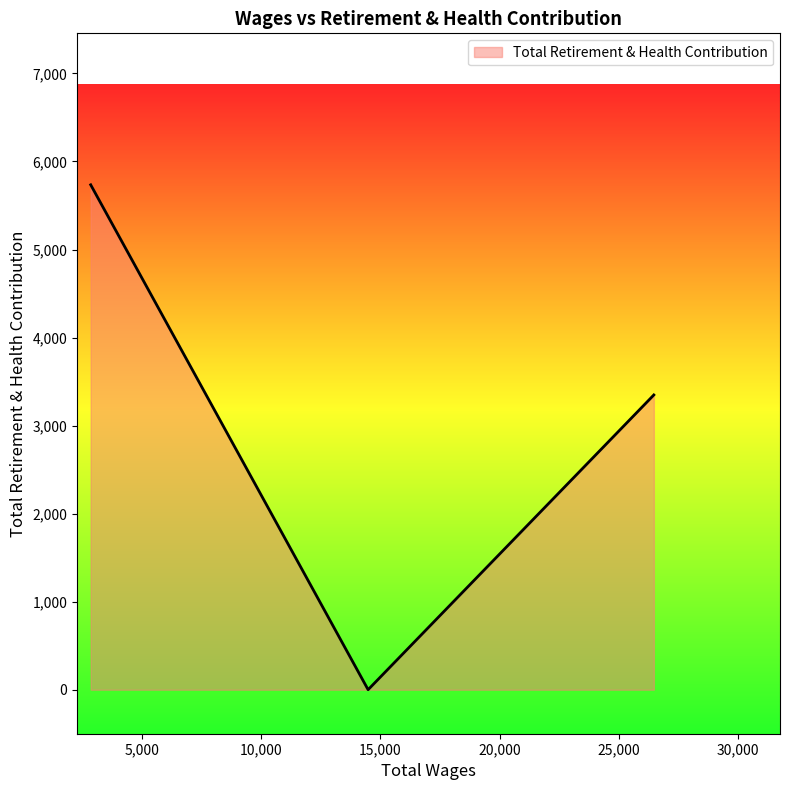

What is the sum of all values?

9083